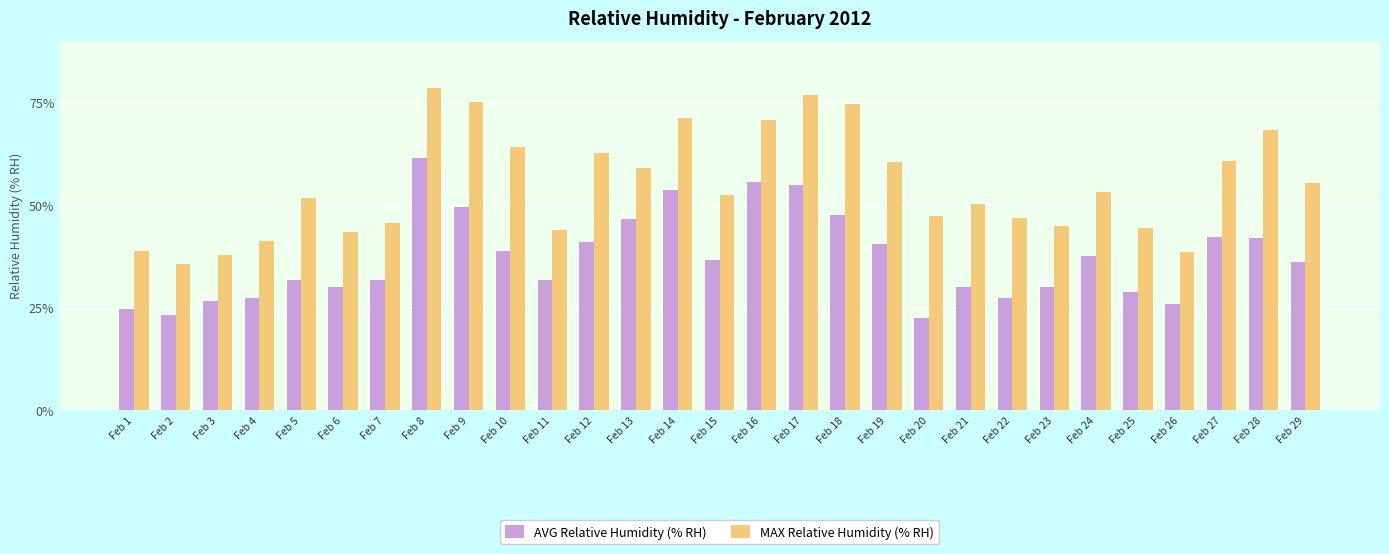

What is the spread (max minus min) of values at Feb 24?

15.7